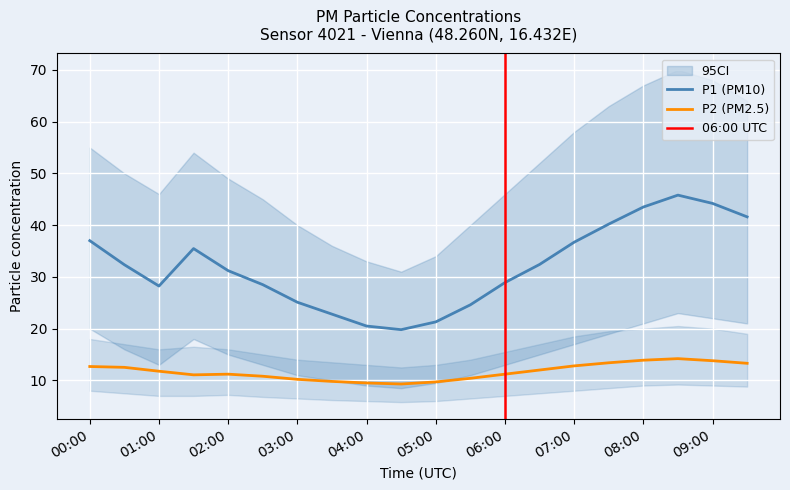

How many lines are shown in the chart?

2